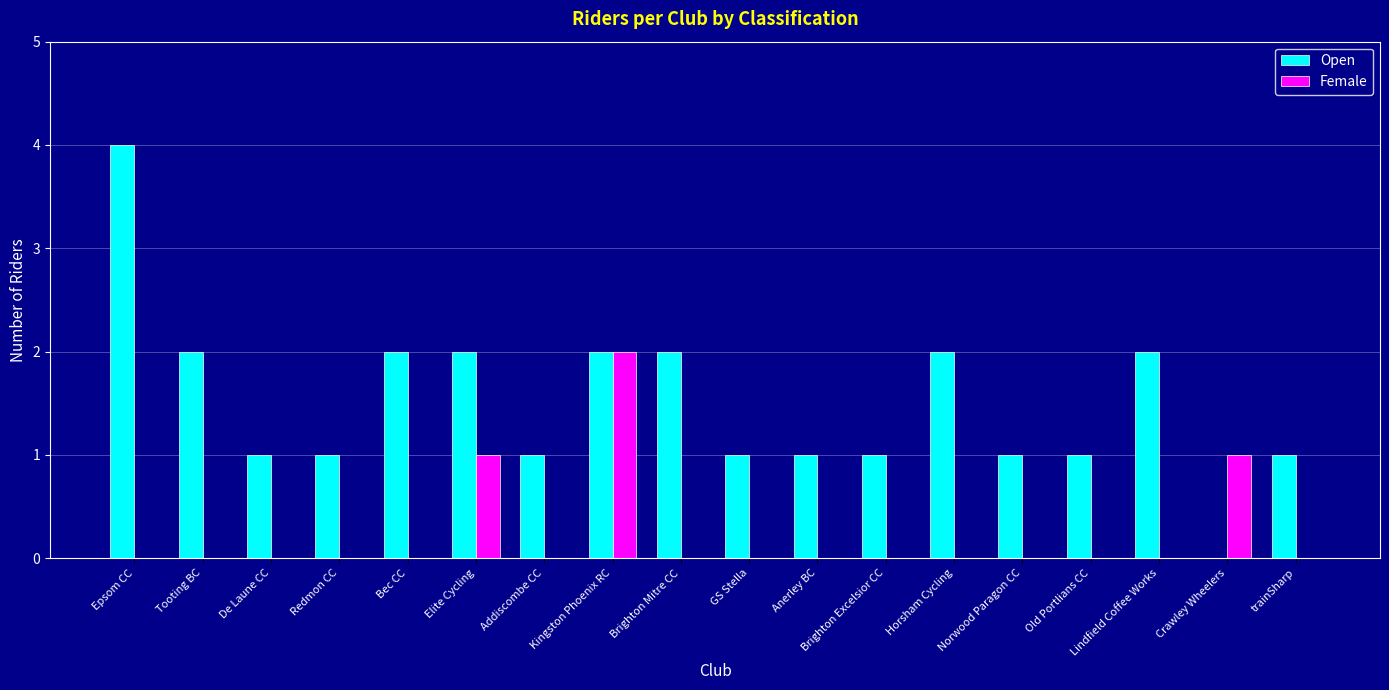

Are the bars horizontal?

No